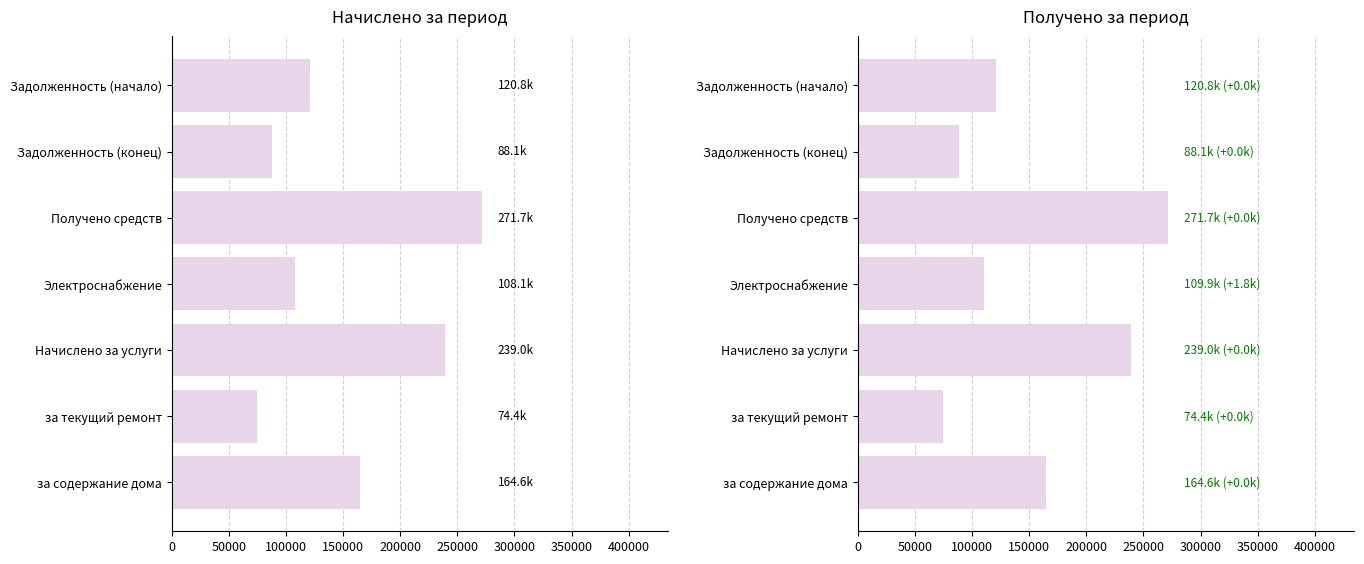

What is the minimum value for Начислено?

74425.2